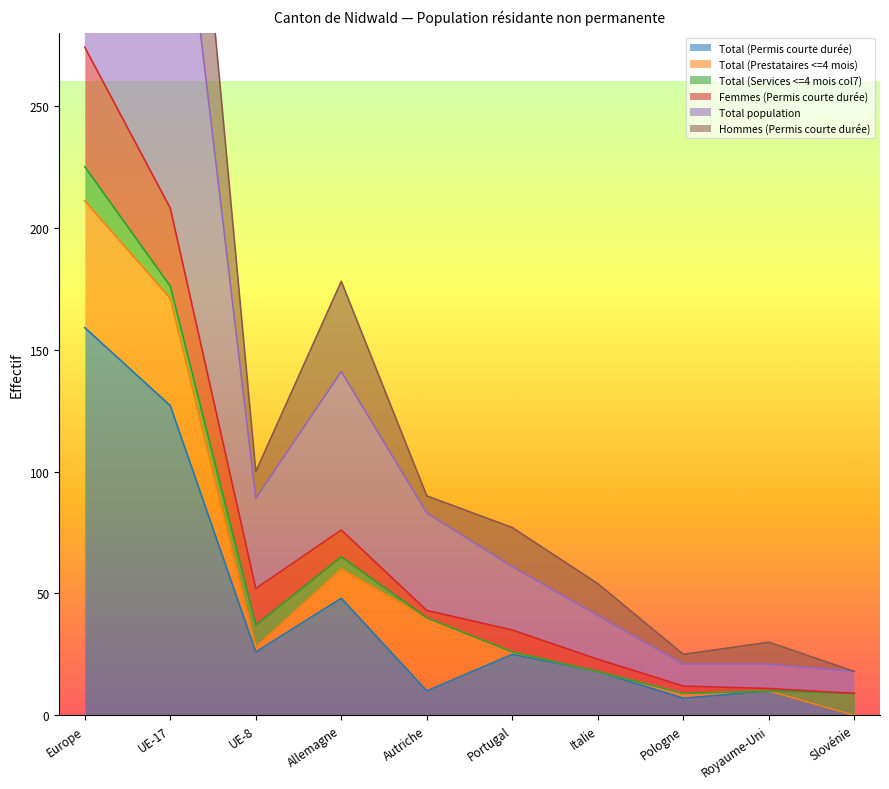

True or false: Total population and Hommes (Permis courte durée) intersect in this chart.

False